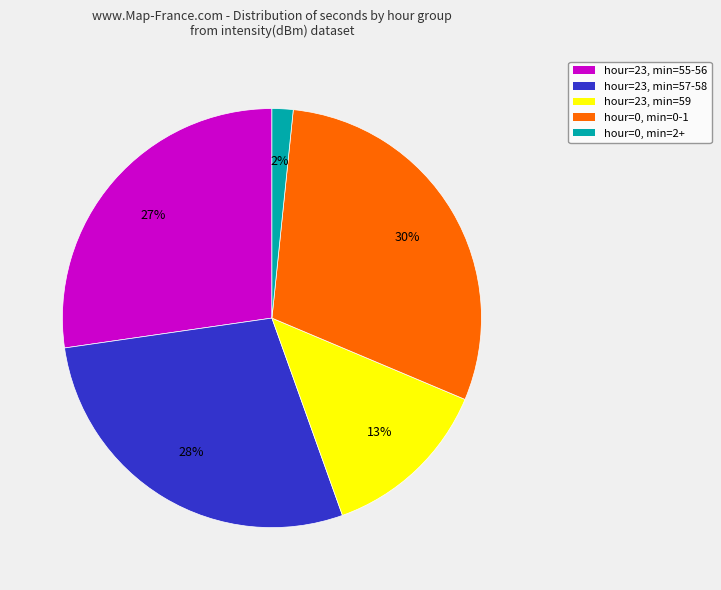

Does any single category account for the majority?

No